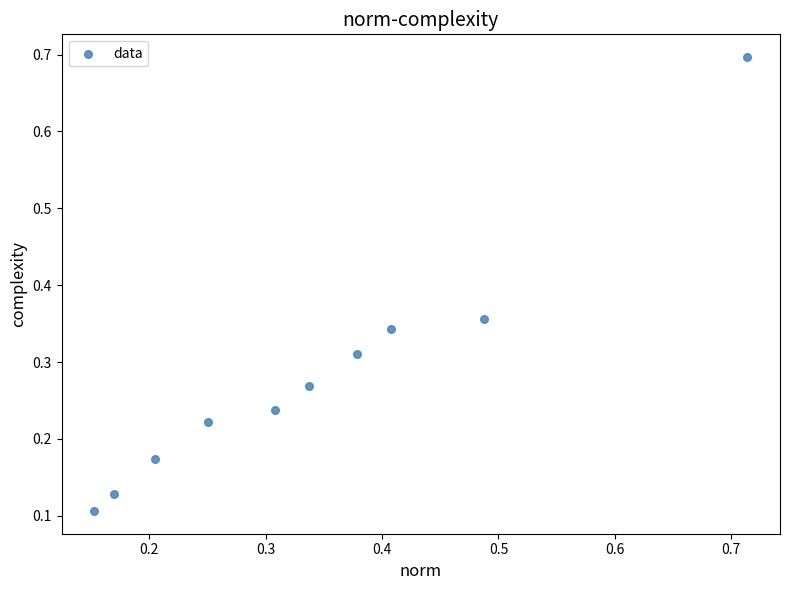

What is the range of X values (max minus min)?

0.6